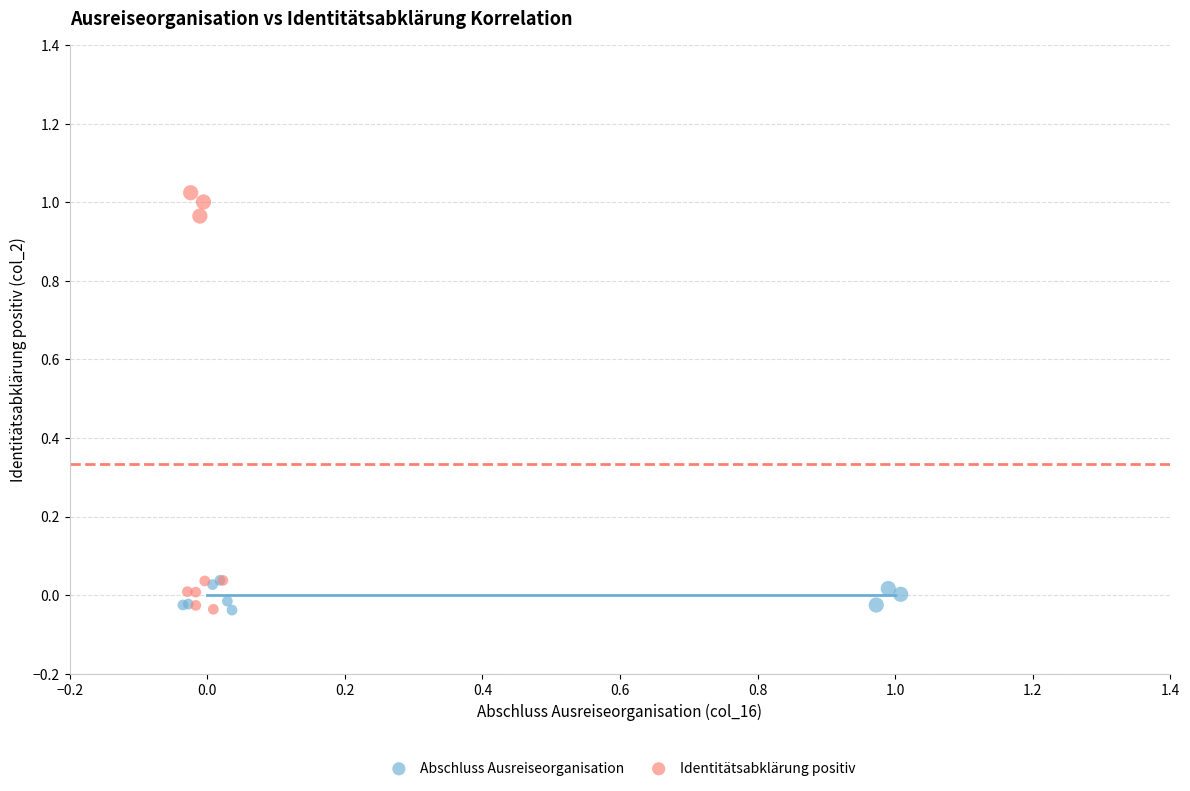

Which series contains the highest Y value?

Identitätsabklärung positiv